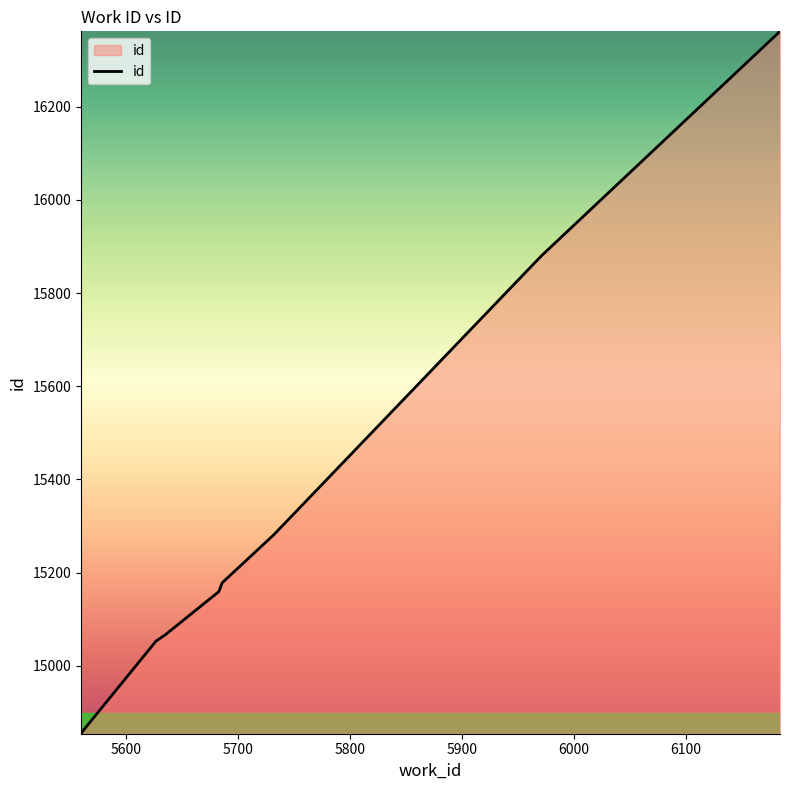

What is the smallest value displayed?

14854